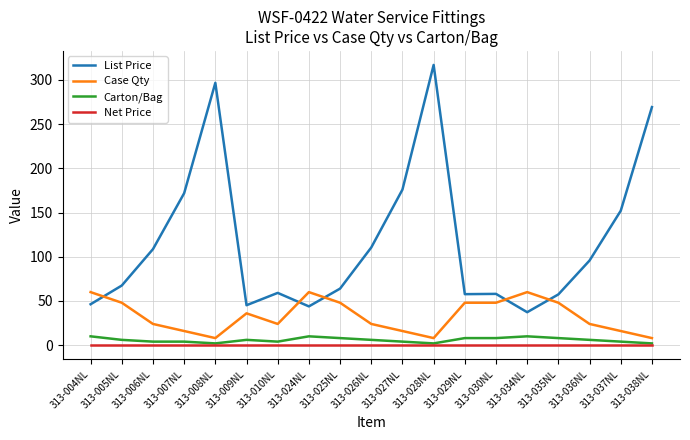

True or false: Carton/Bag has a value of 2.0 at 313-038NL.

True